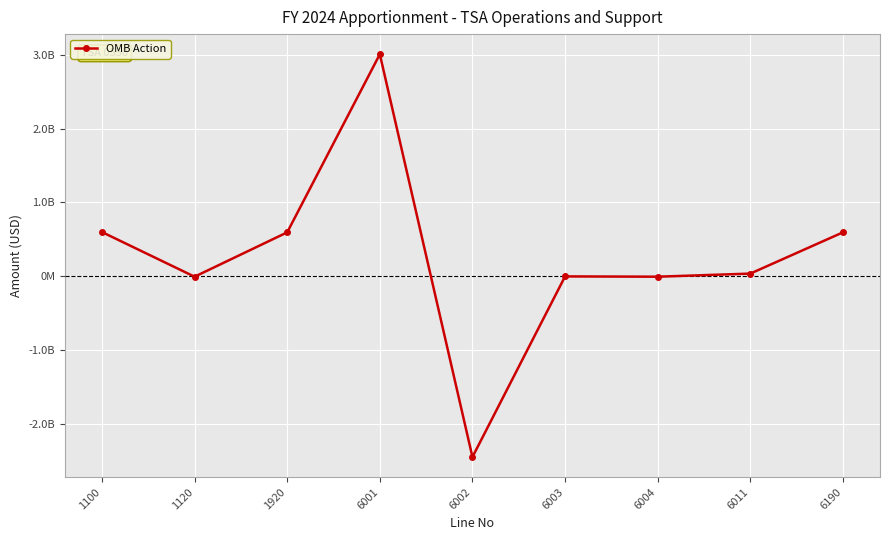

What is the value of the 7th point from the left?

-4000000